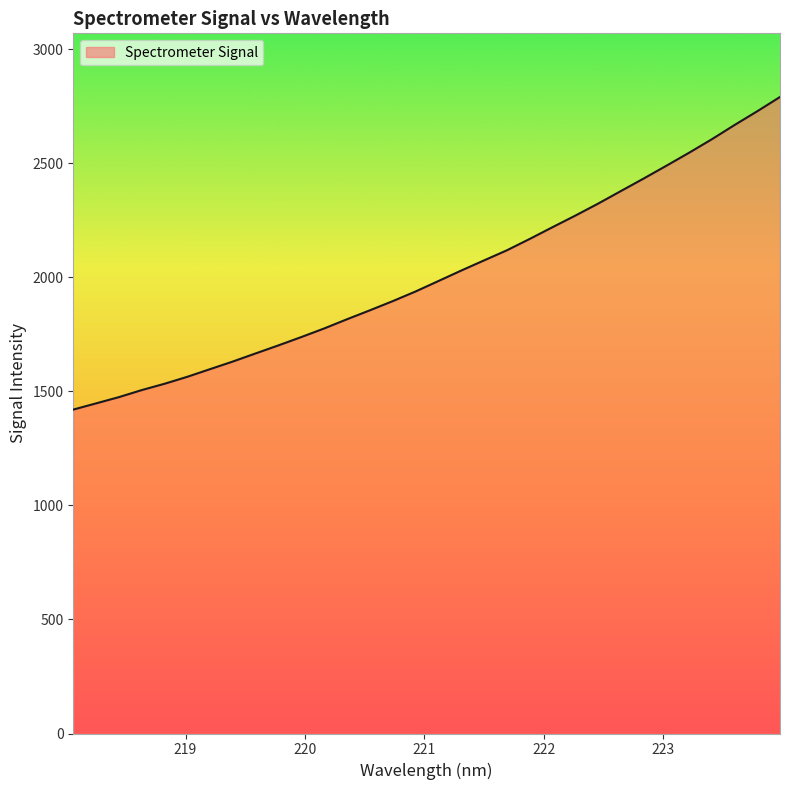

What is the smallest value displayed?

1419.7